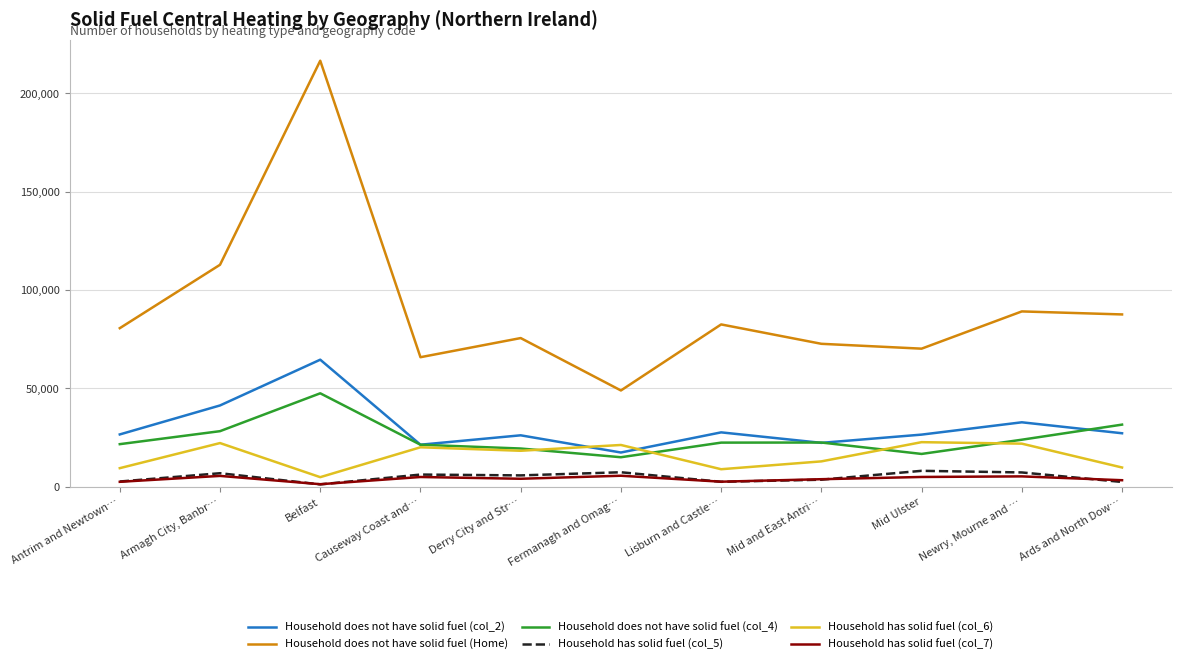

At which label is Household does not have solid fuel (col_2) closest to 40999?

Armagh City, Banbr…